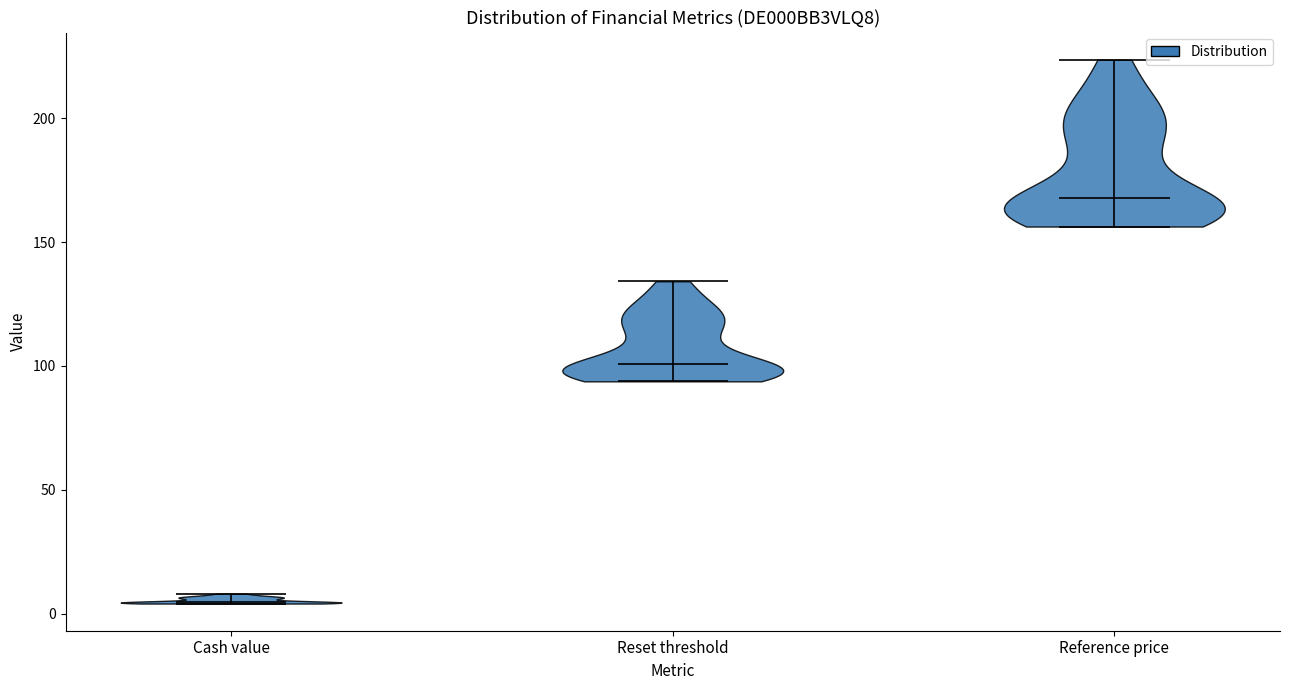

Reading left to right, read every violin against the y-axis: where its median line is, and the lowest and highest points it reaches. The values are not printed on the chart, so give them approximately, as read against the axis.

Cash value: median line 5, lowest point 5, highest point 10
Reset threshold: median line 100, lowest point 95, highest point 135
Reference price: median line 170, lowest point 155, highest point 225